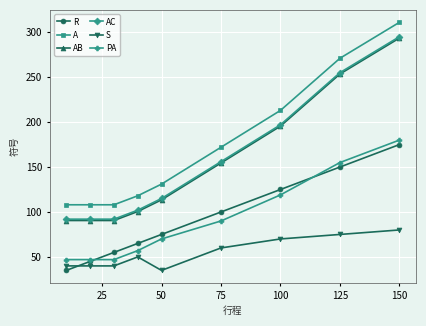

True or false: PA and AB intersect in this chart.

False